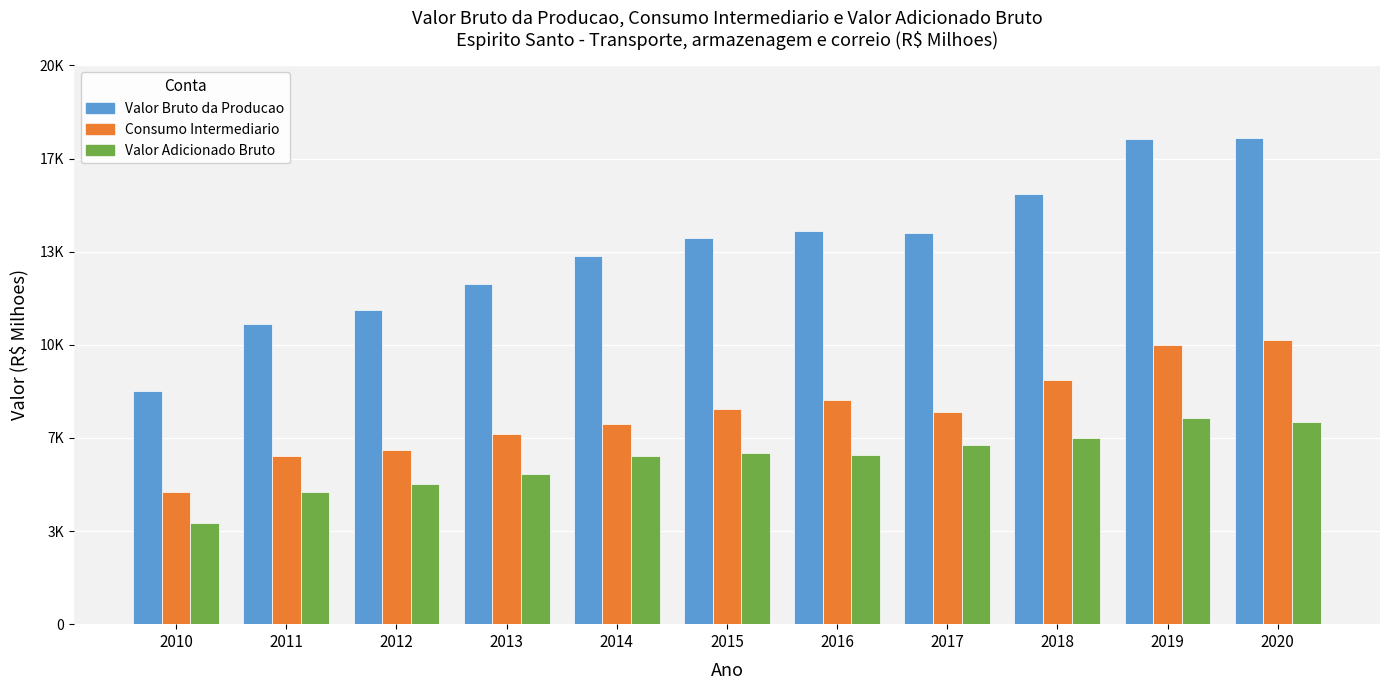

Where does the Valor Bruto da Producao series first go above 13989?

2015